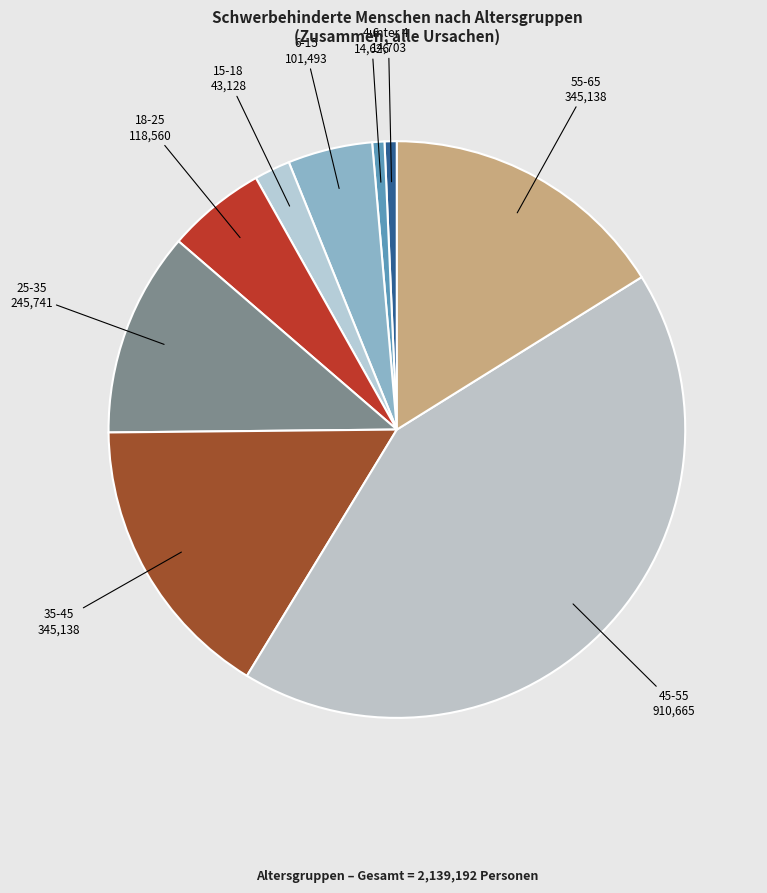

To the nearest percent, what is the difference between the largest and smallest slice percentages?

42%